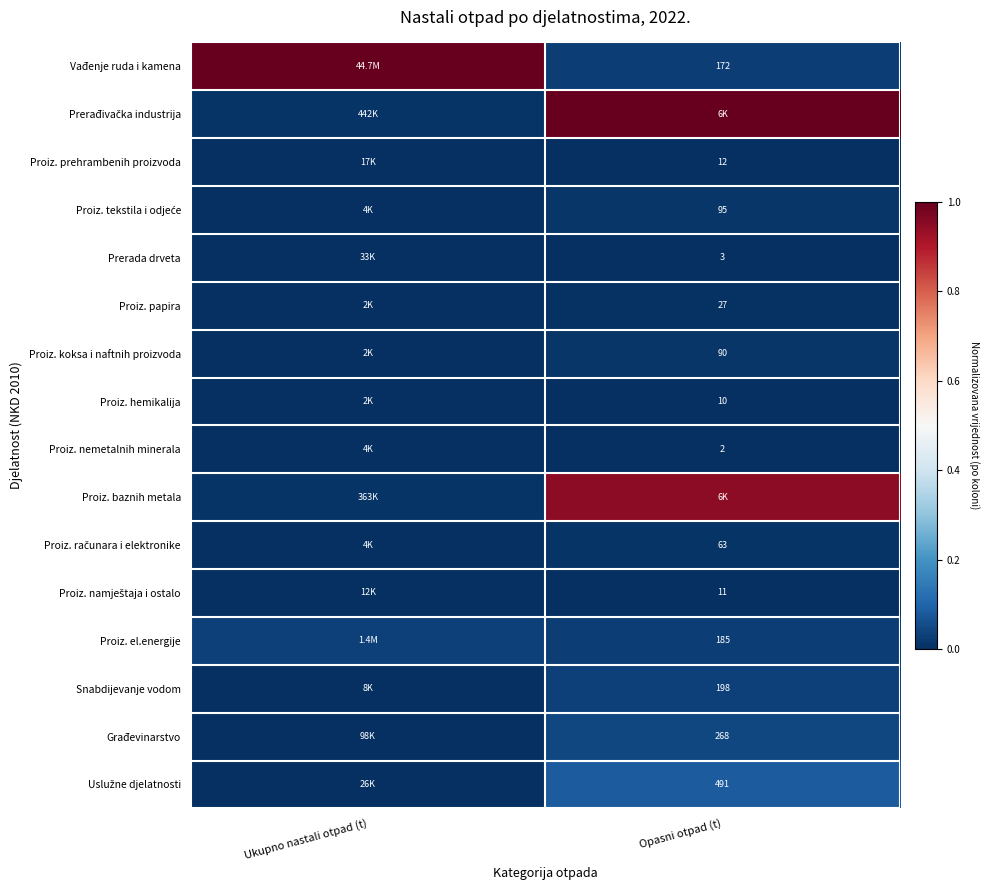

Count the number of categories in the chart.

2